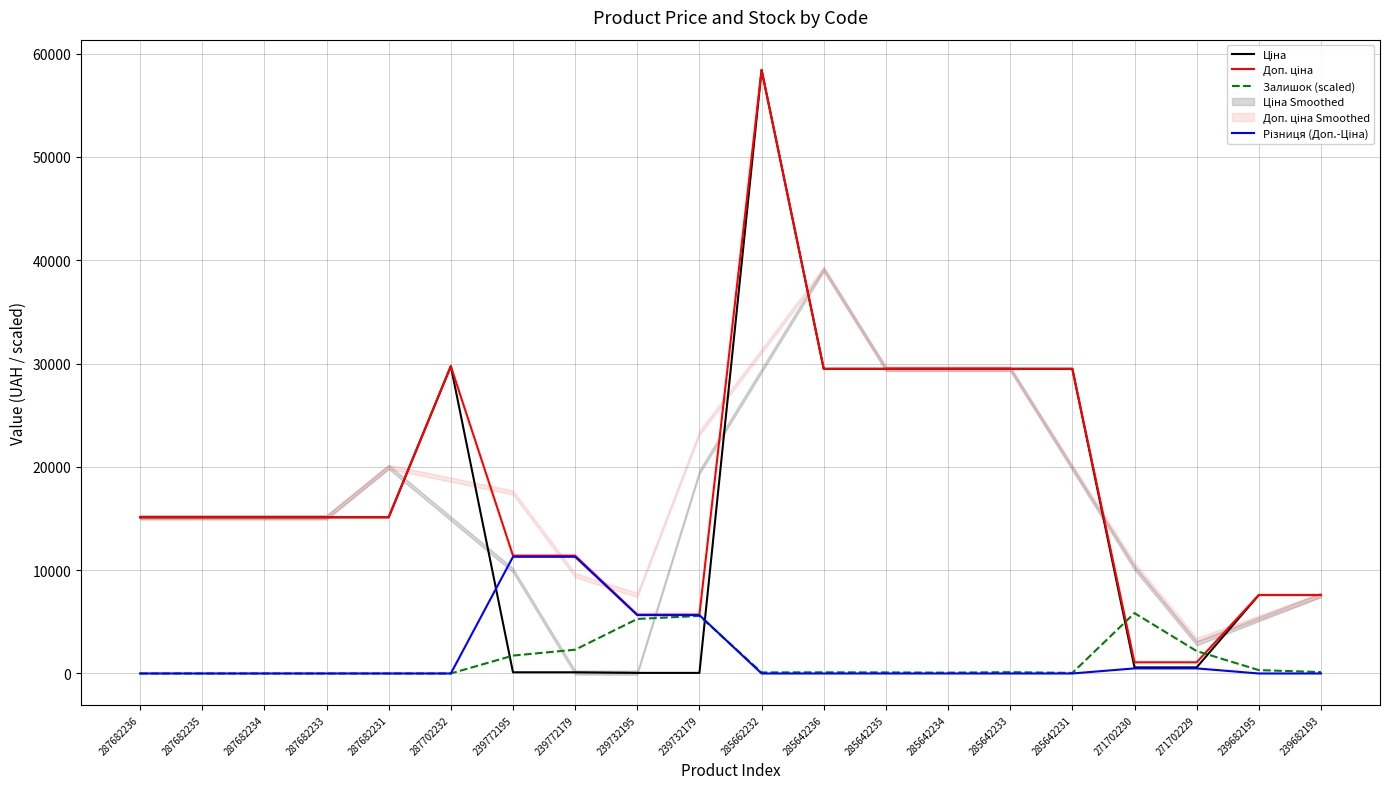

Is this an area chart (filled region under the line)?

No